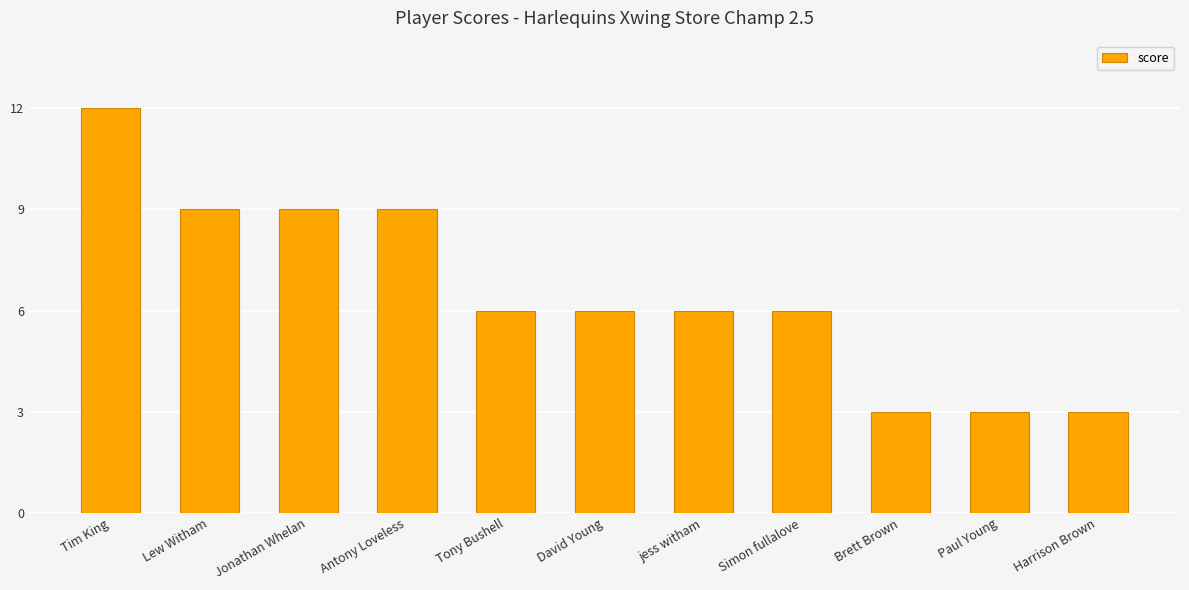

Which has a higher value, Tim King or Antony Loveless?

Tim King